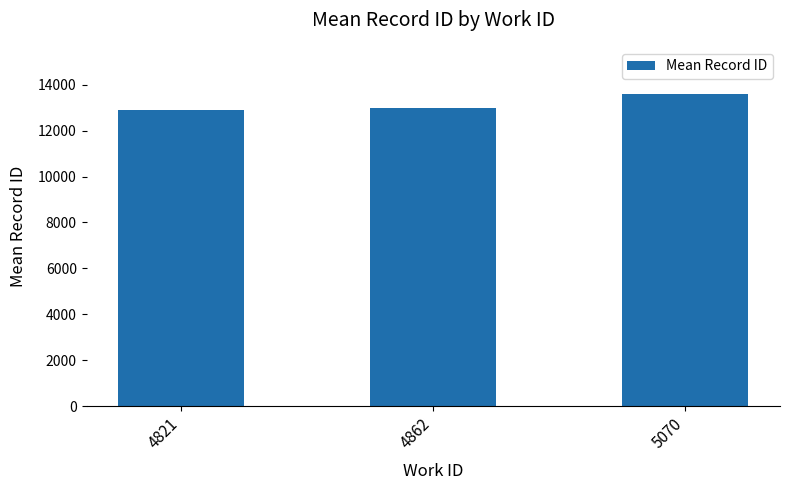

What is the greatest value displayed?

13611.2